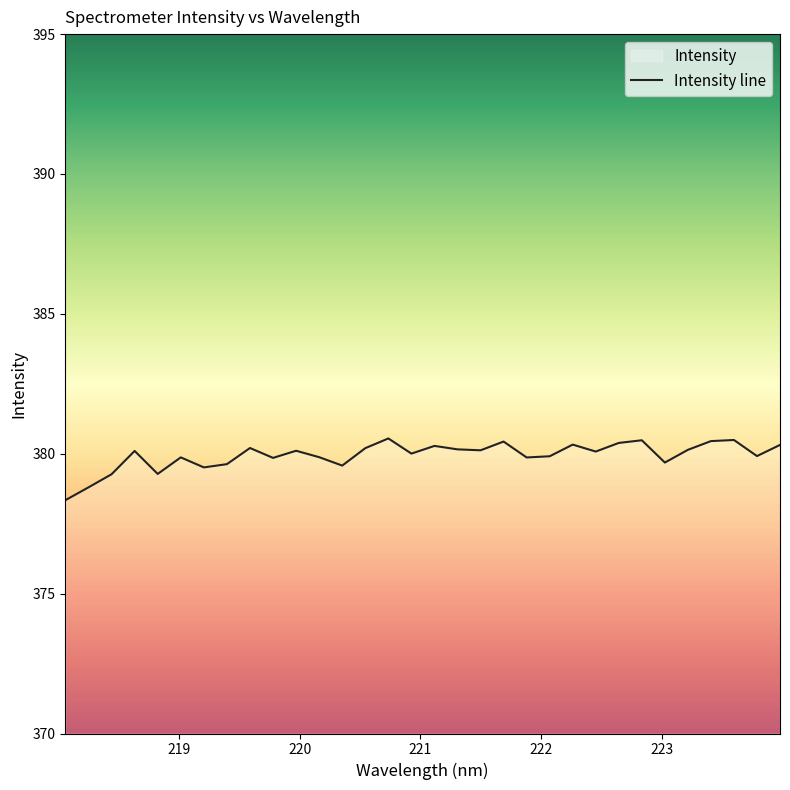

What is the maximum value shown in the chart?

380.5